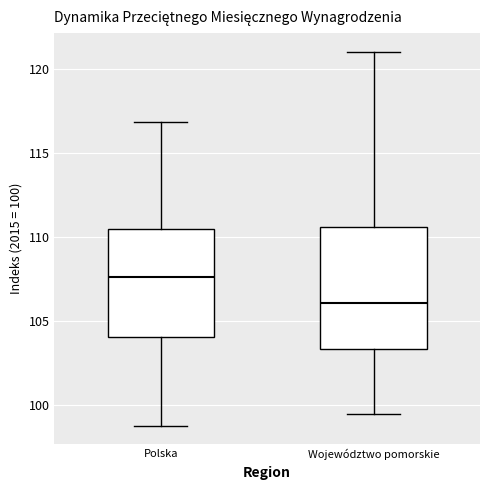

Where does the upper whisker of the box for Polska end on the y-axis? The values are not printed on the chart, so give them approximately, as read against the axis.

117.0